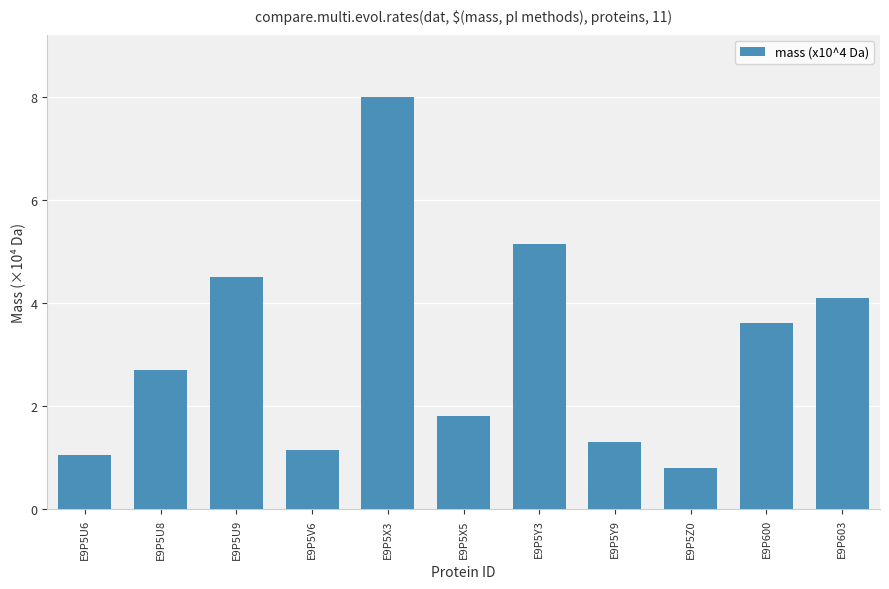

How many bars are there in total?

11